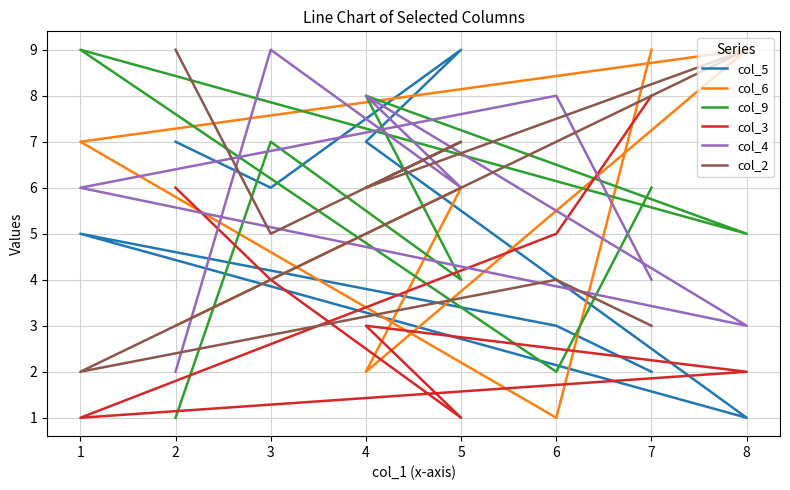

Is the value of col_6 at 2 greater than the value of col_2 at 8?

No